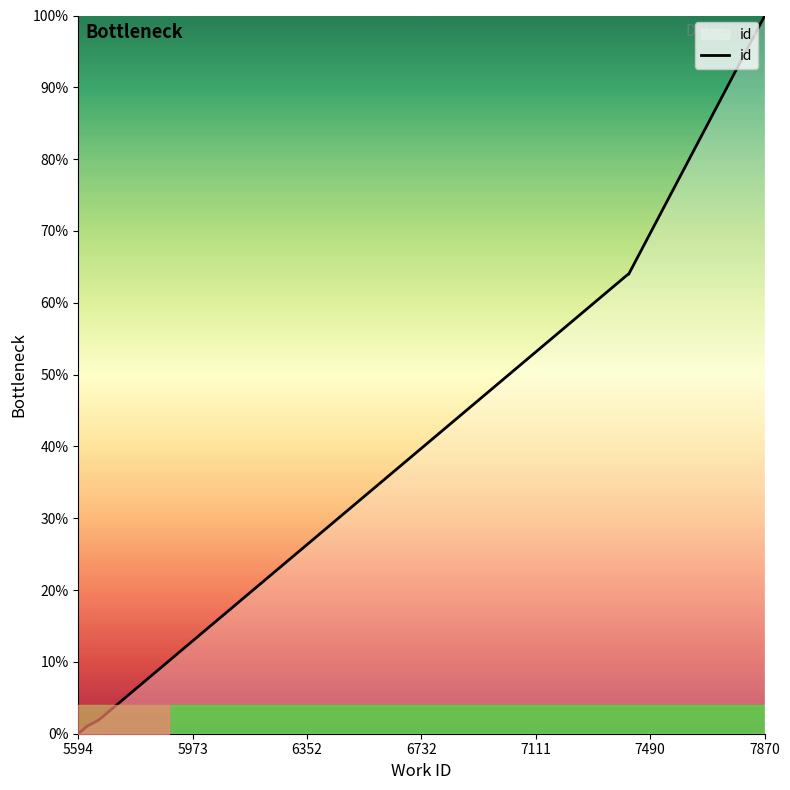

True or false: the data shows 1.5 at 5973.

False